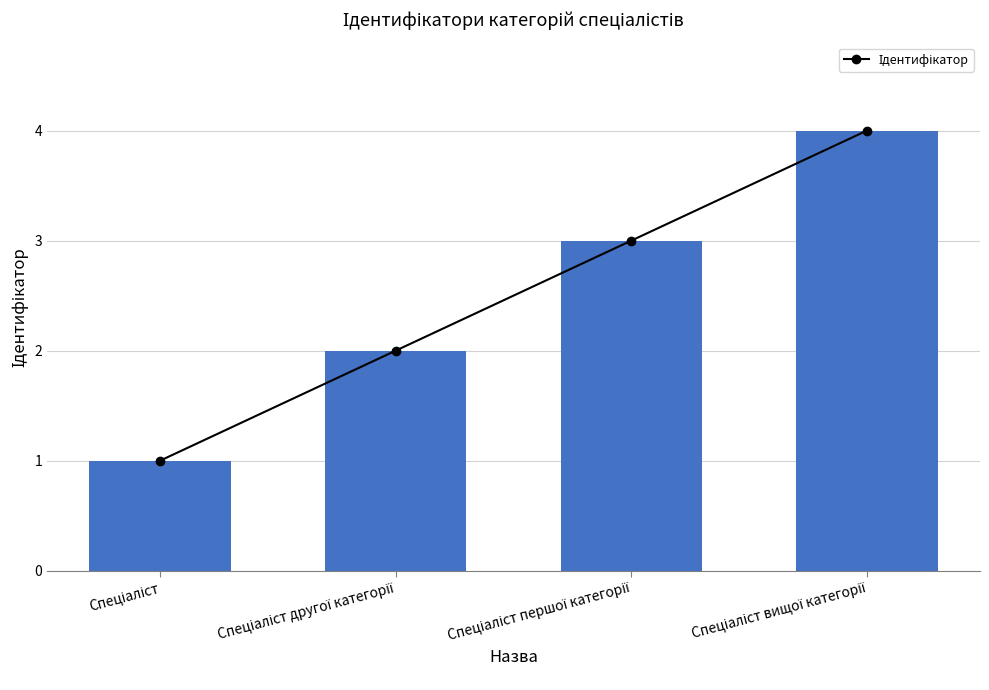

What is the label of the 3rd bar from the right?

Спеціаліст другої категорії